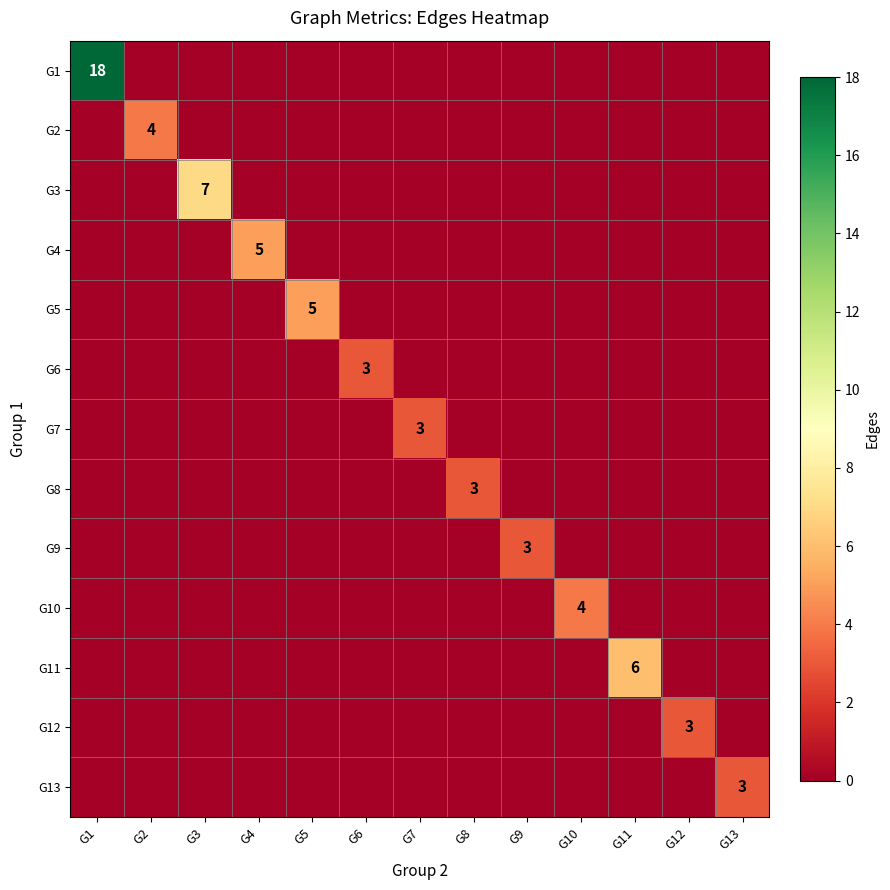

At which label does G2 reach its peak?

G2